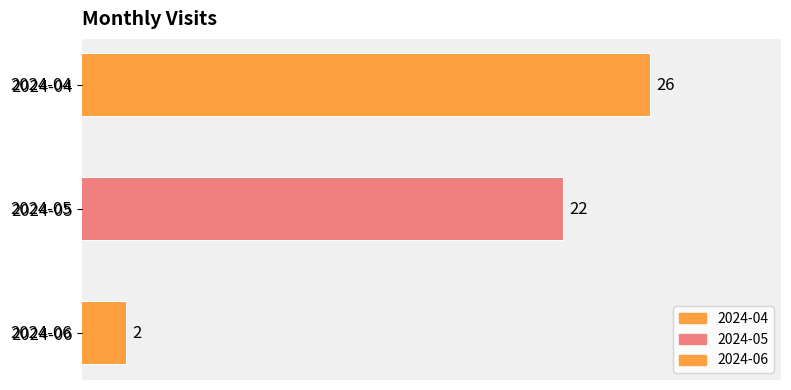

How many bars are there in total?

3